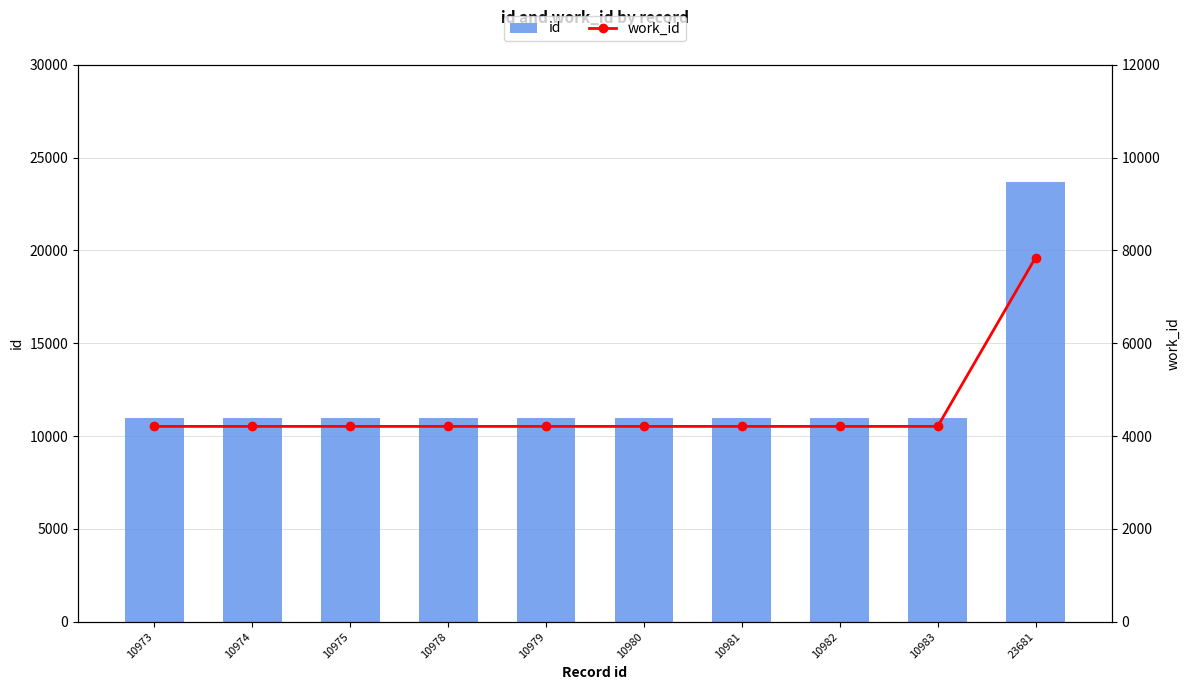

How many data points does each series have?

10